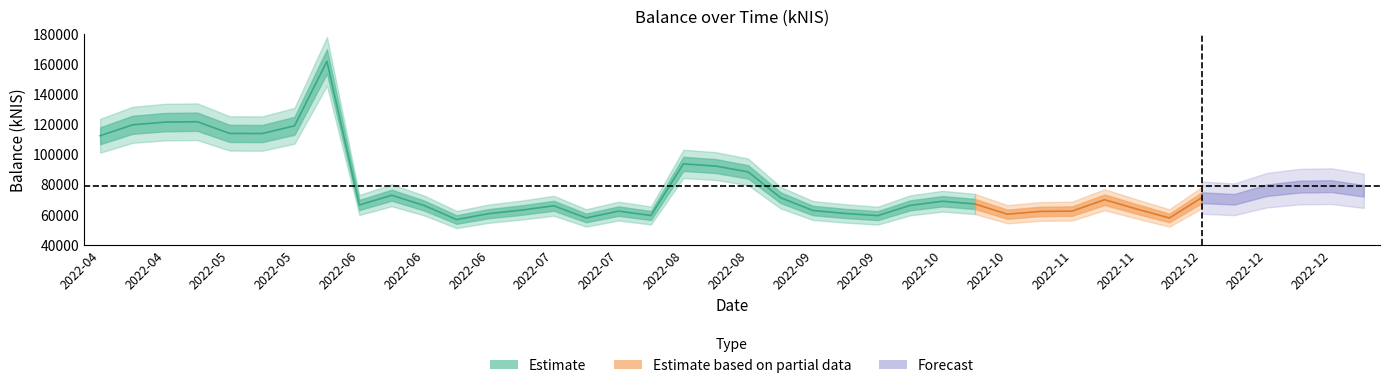

Which category has the lowest value across all series?

2022-06-23